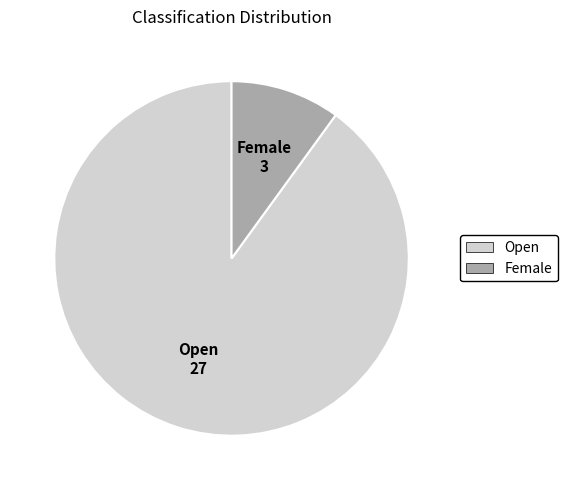

Which category has the smallest portion of the pie?

Female